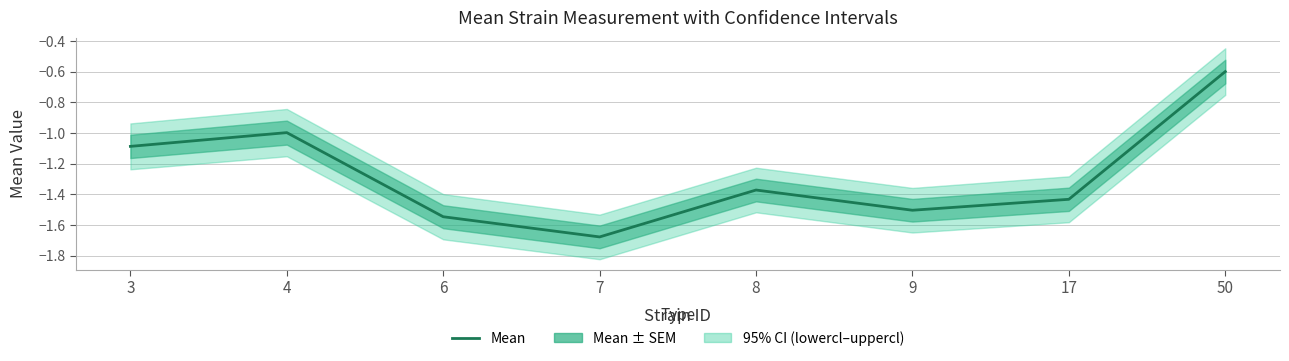

Which label corresponds to the smallest value in the chart?

7